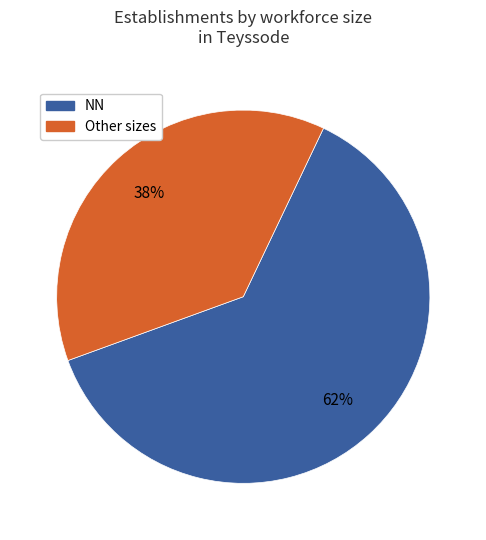

Is there a majority slice in this chart?

Yes